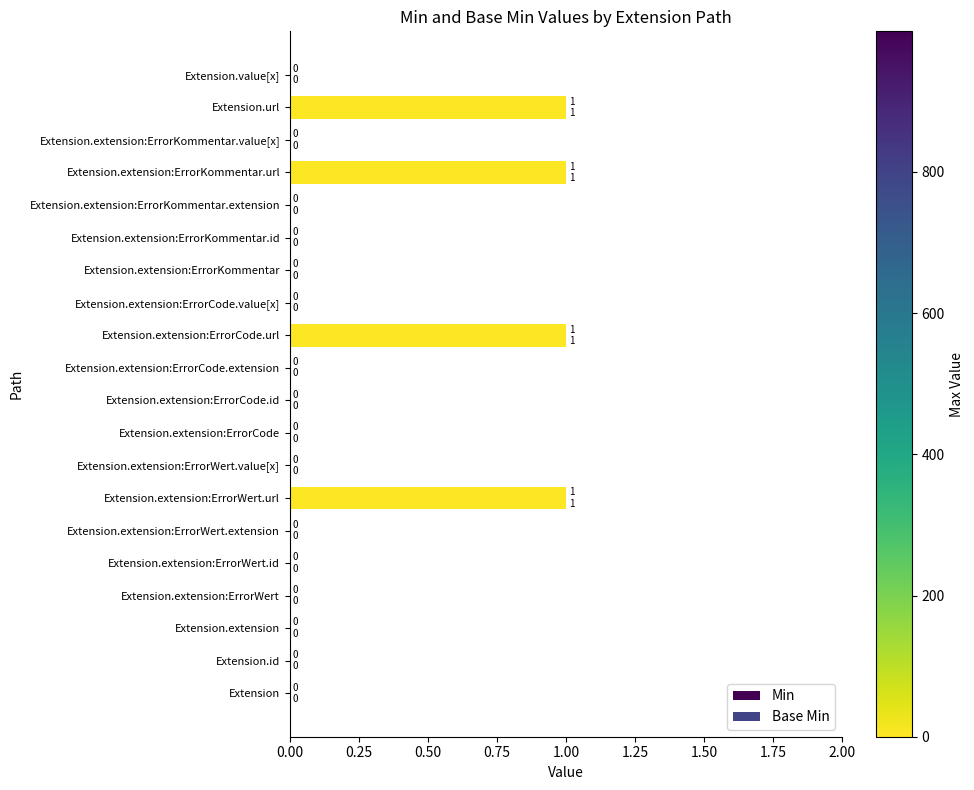

How many data points in Min are above 0?

4